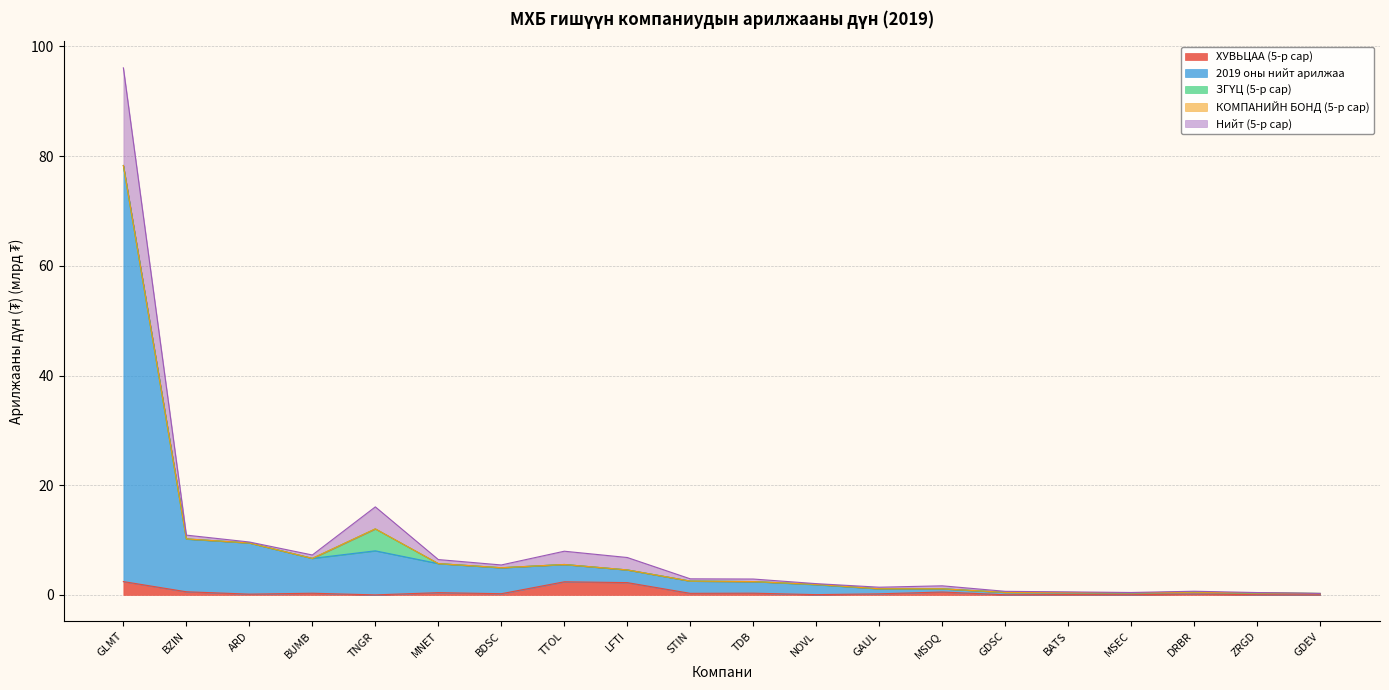

Which series has the largest range (max minus min)?

Нийт (5-р сар)